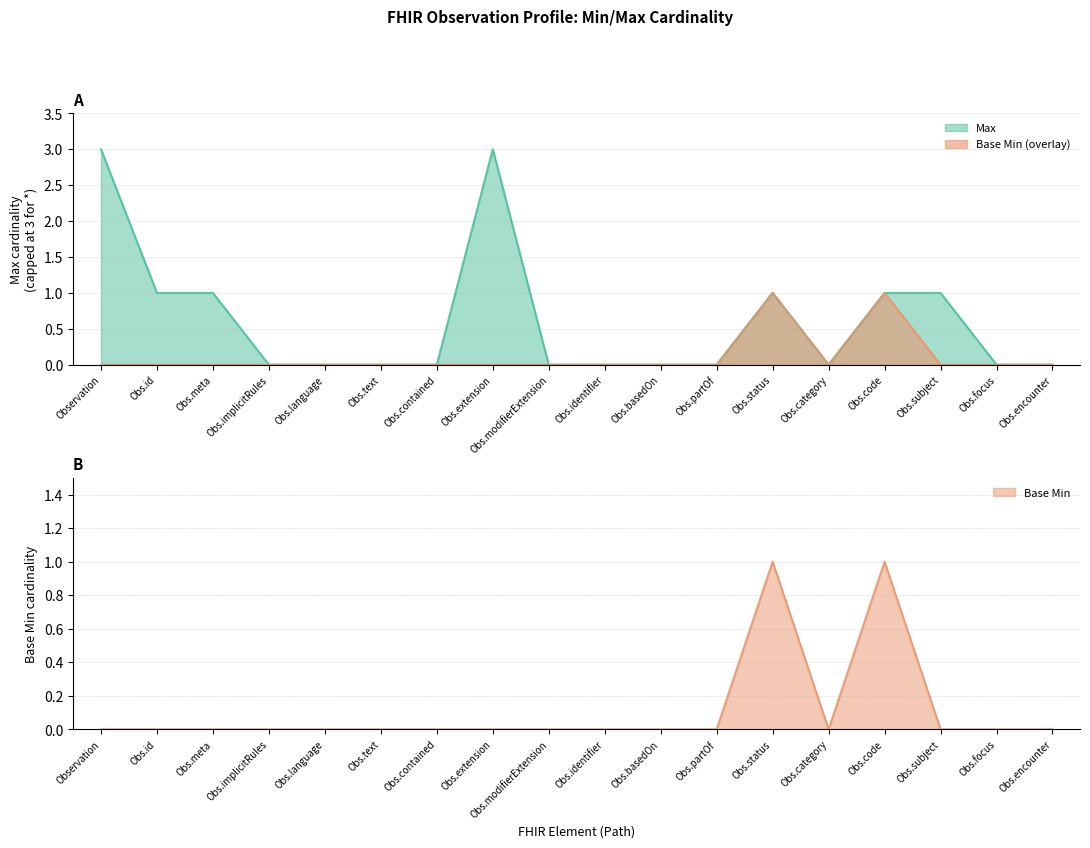

What is the label of the 12th point from the right?

Obs.contained